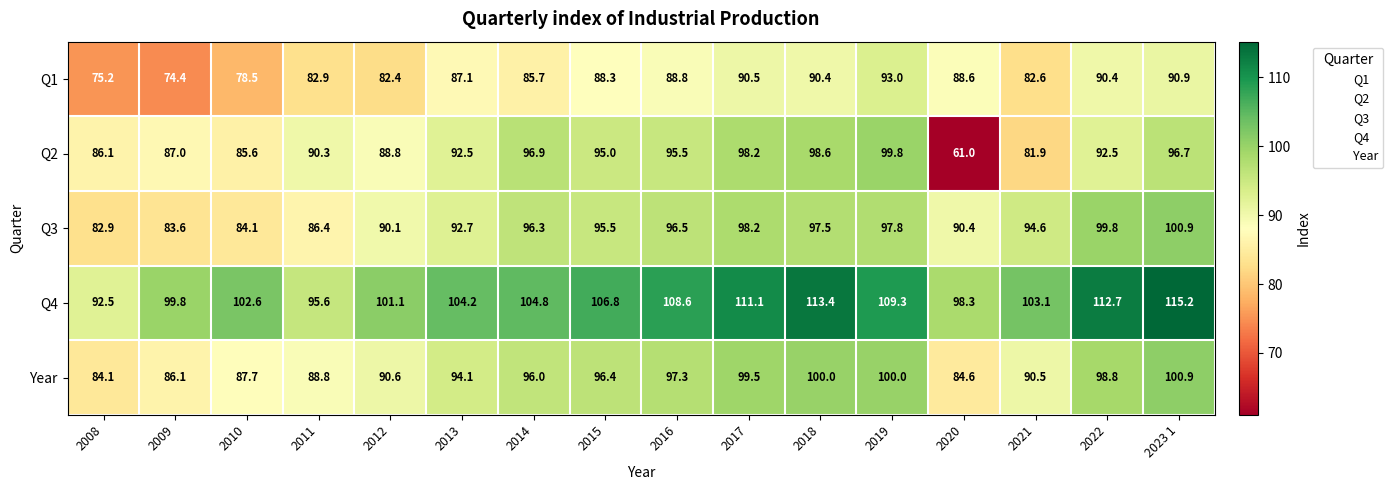

Is it true that Q3 equals 43.2 at 2022?

False